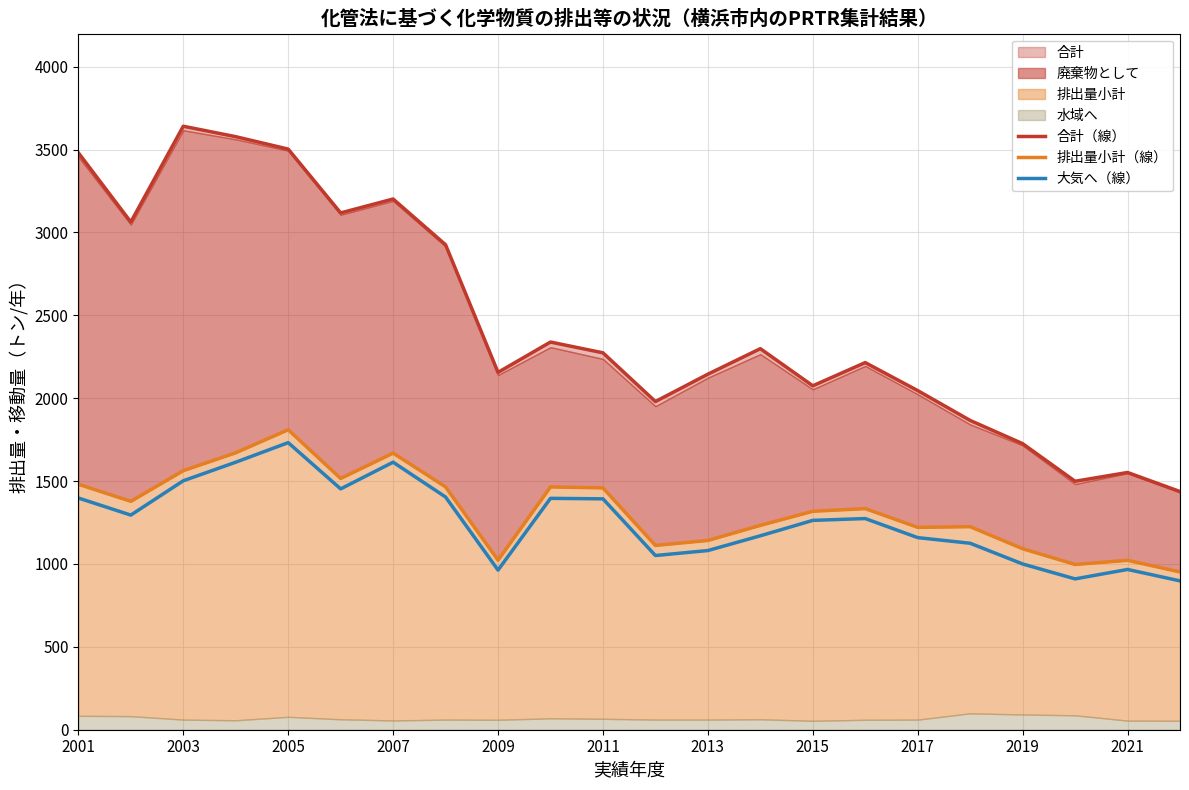

What is the difference between the 大気へ（線） values at 2011 and 2015?

130